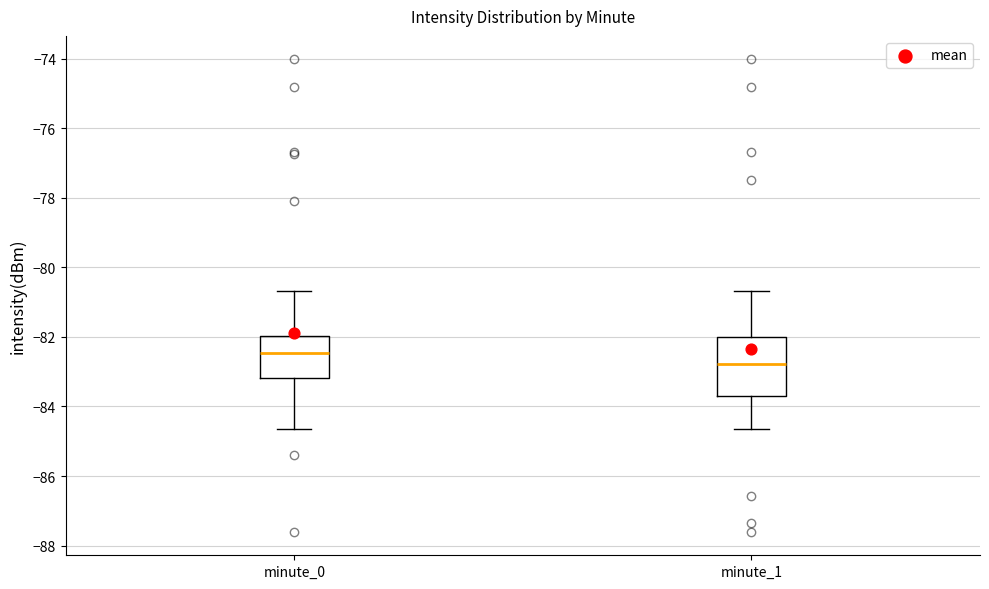

Which box's median line is the lowest?

minute_1